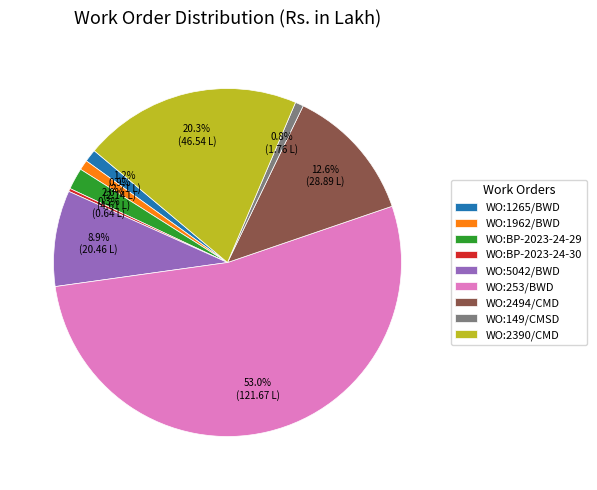

The WO:BP-2023-24-30 slice represents 0% of the pie. True or false?

True